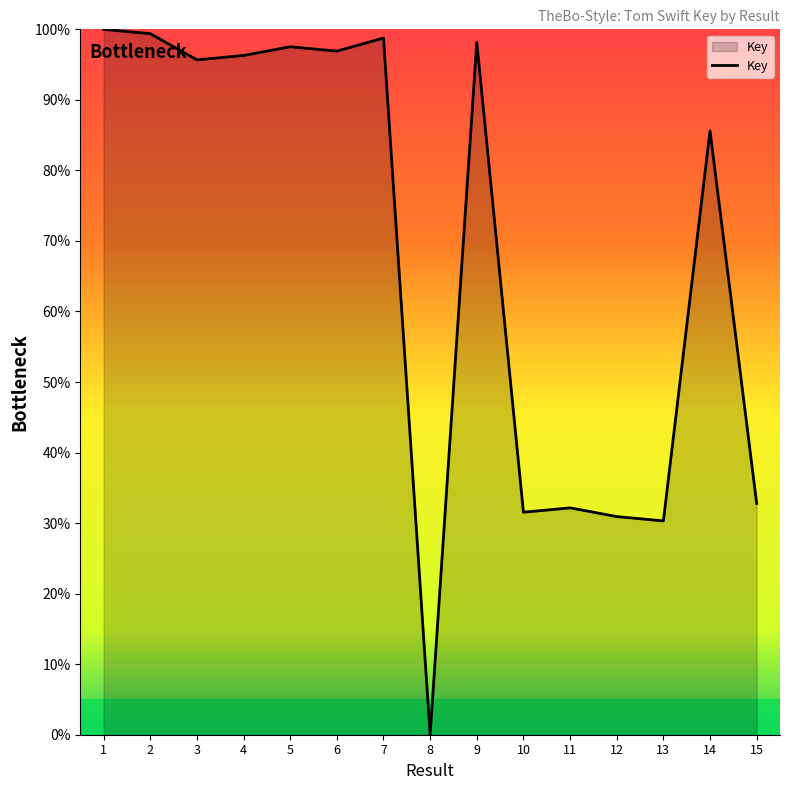

Reading left to right, list all the values displayed in this chart.

1=100.0	2=99.4	3=95.7	4=96.3	5=97.5	6=96.9	7=98.8	8=0.0	9=98.1	10=31.5	11=32.2	12=30.9	13=30.3	14=85.6	15=32.8